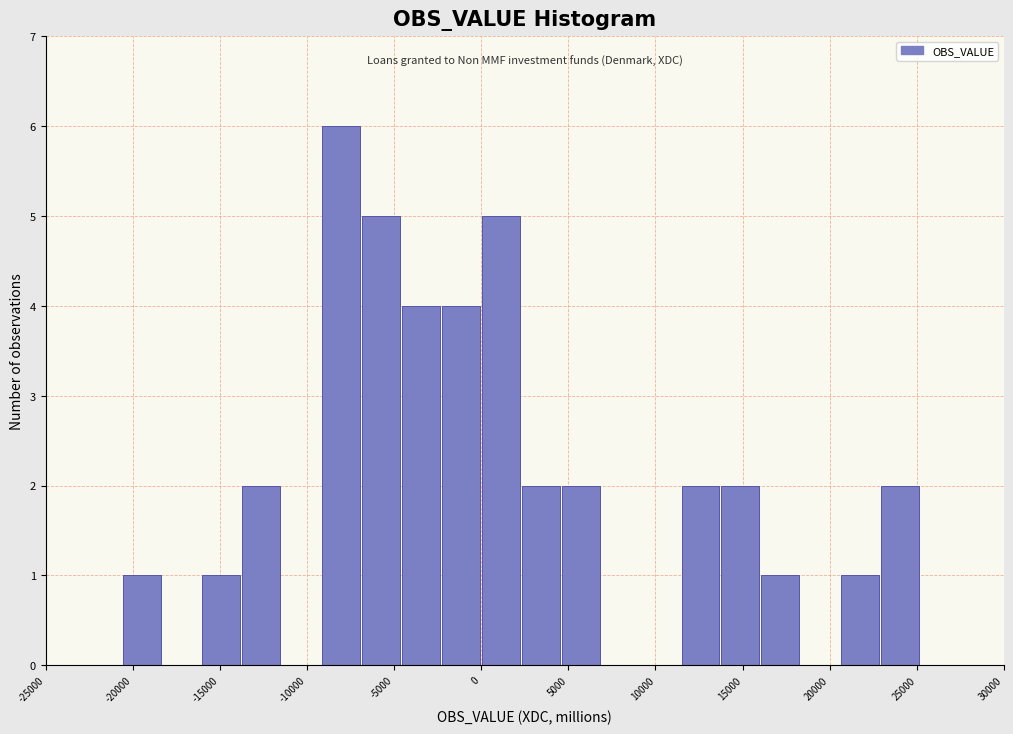

What is the height of the bar covering 11500 to 14000 on the x-axis? Neither the bar edges nor the heights are printed on the chart, so give them approximately, as read against the axes.

2